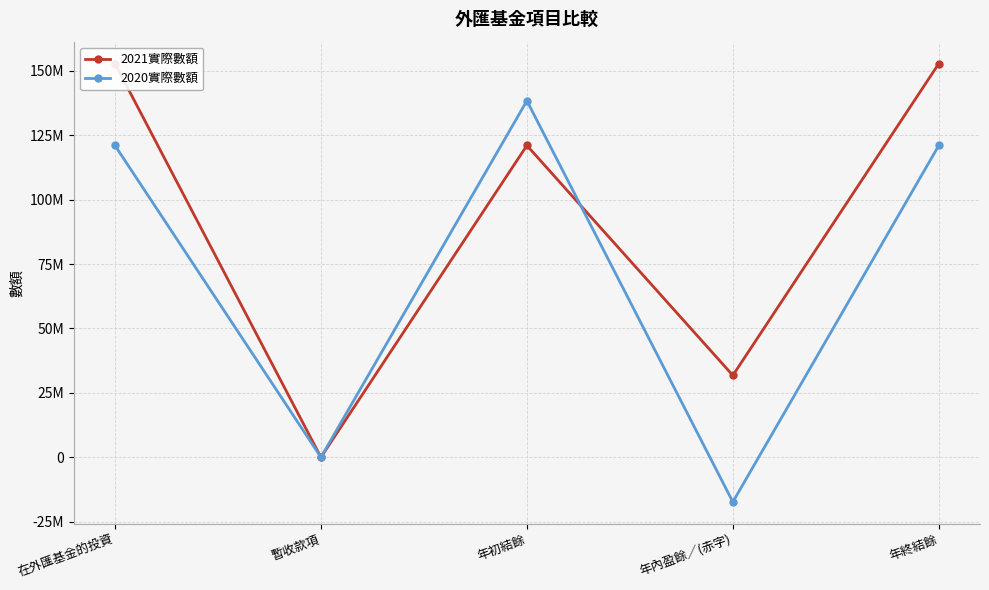

After their last crossing, which series has the higher values: 2021實際數額 or 2020實際數額?

2021實際數額